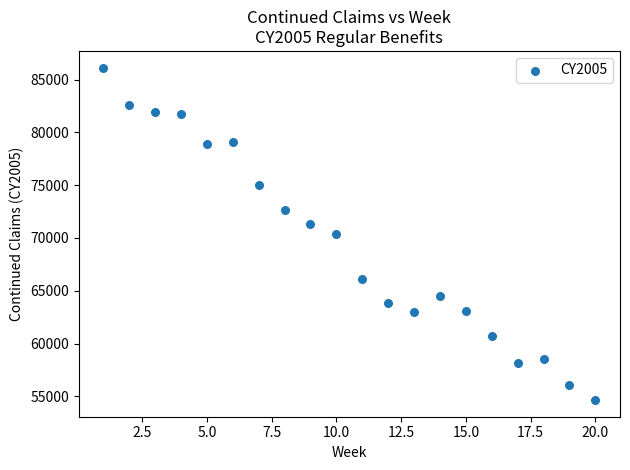

What is the range of Y values (max minus min)?

31477